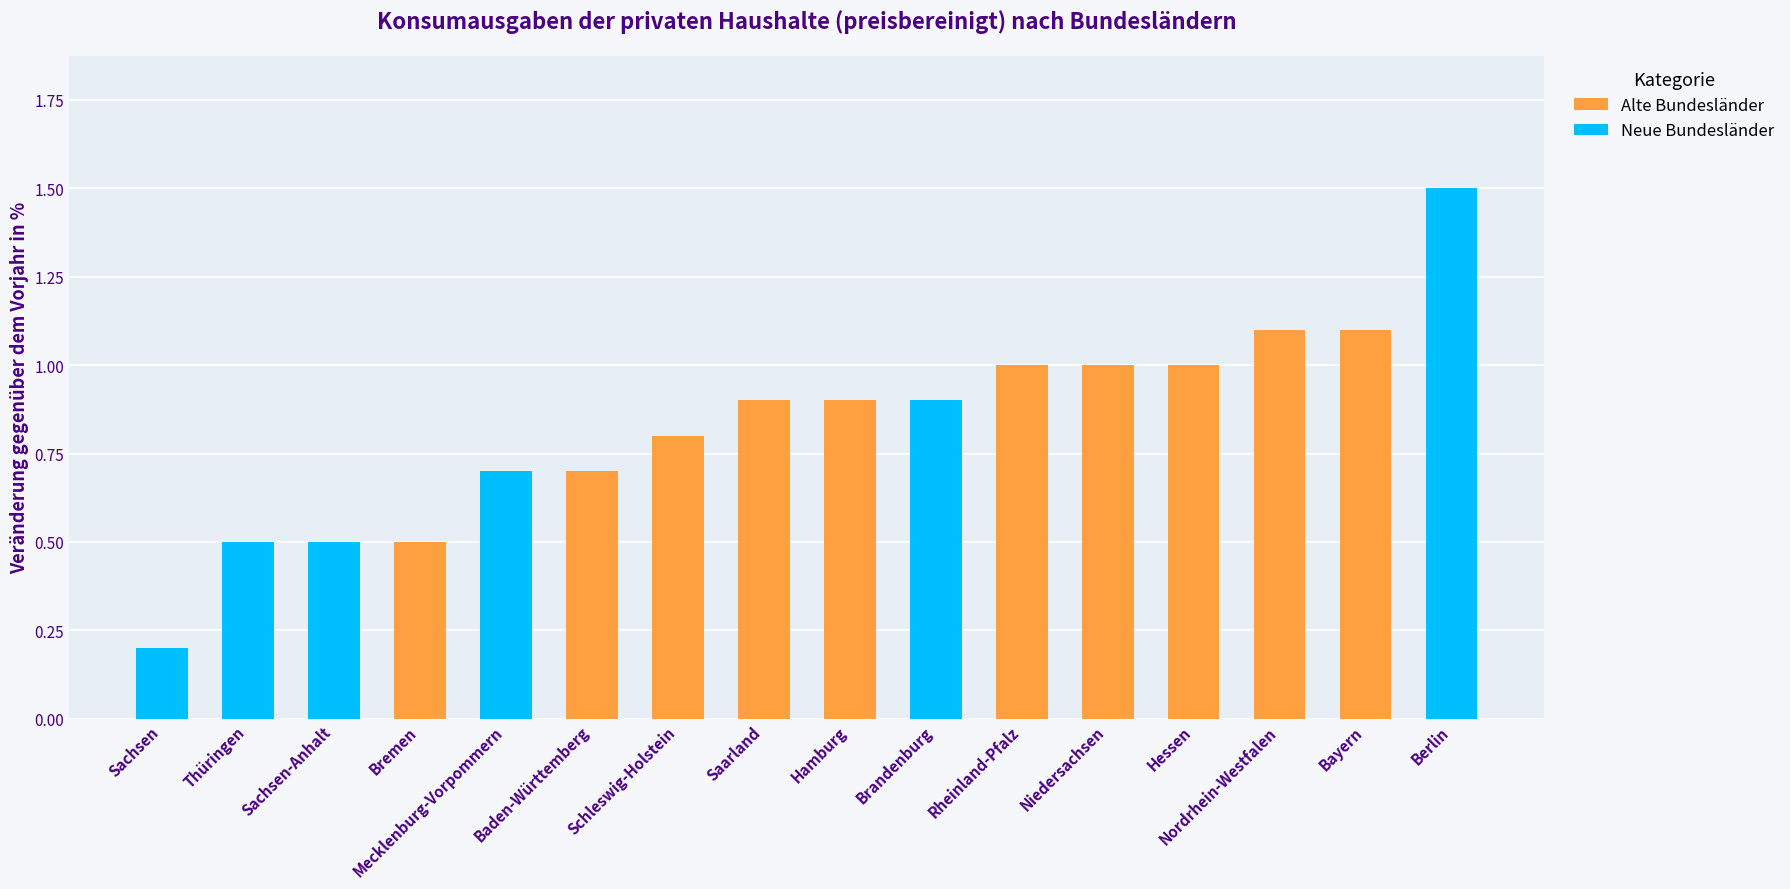

Which category has the lowest value across all series?

Sachsen